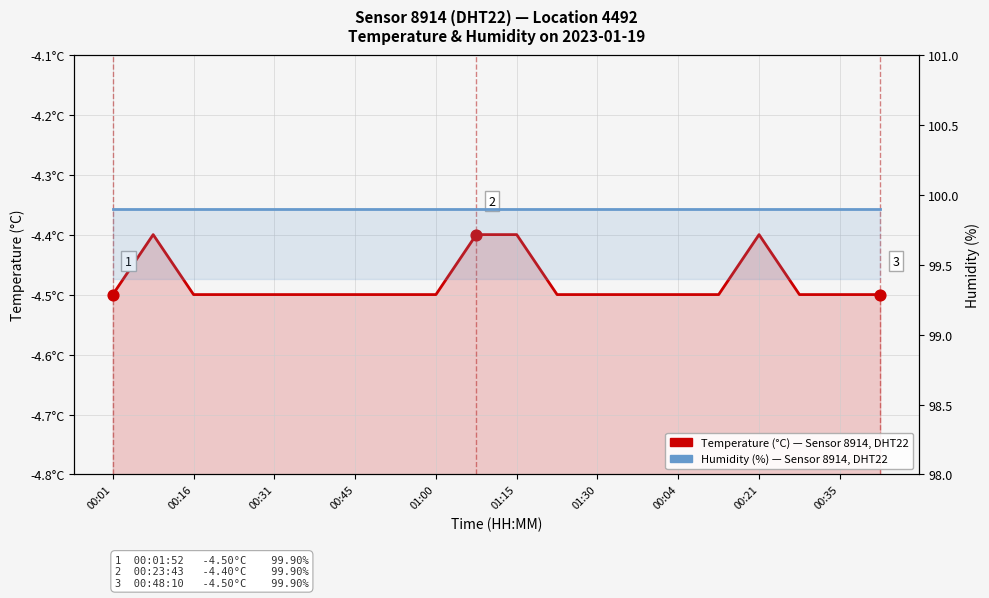

Which series has the largest total across all categories?

Humidity (%)